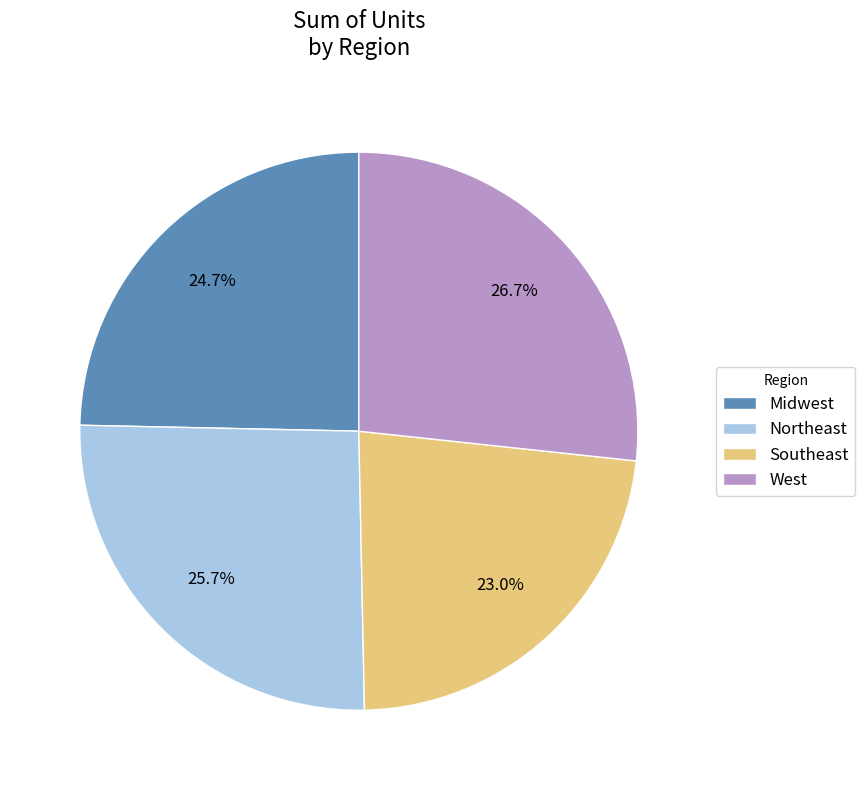

Does Midwest represent more than half of the total?

No